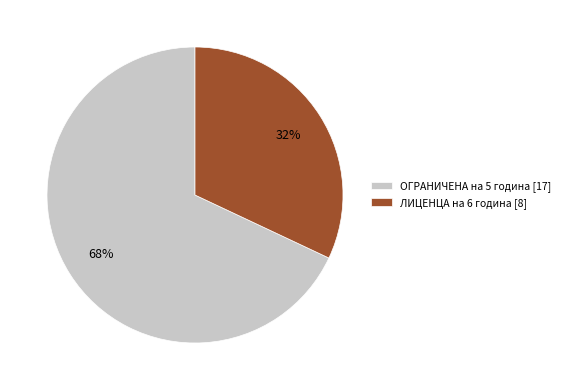

Between ОГРАНИЧЕНА на 5 година and ЛИЦЕНЦА на 6 година, which is larger?

ОГРАНИЧЕНА на 5 година